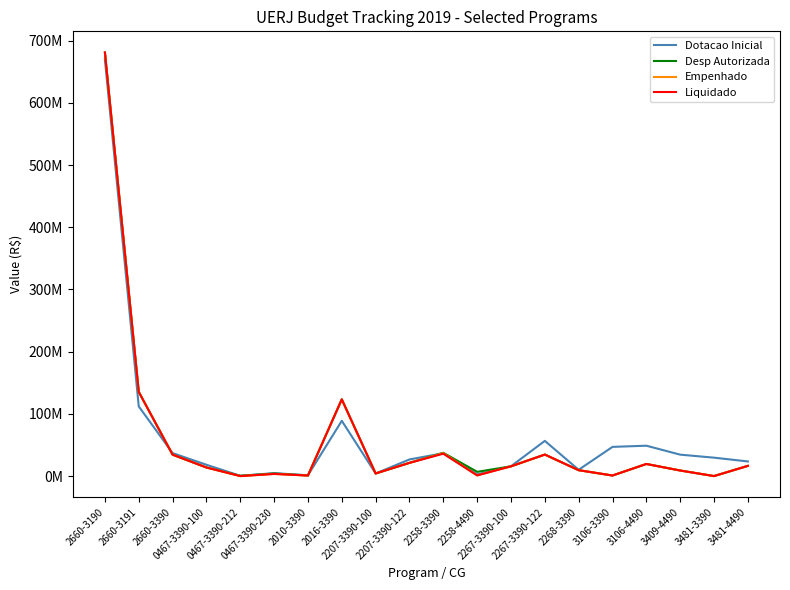

What is the label of the 17th point from the right?

0467-3390-100